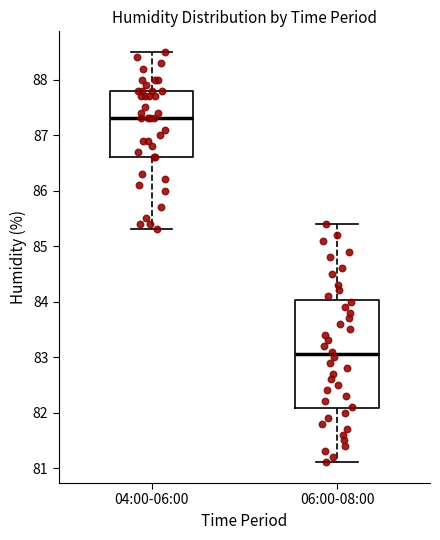

Reading left to right, transcribe this box plot: for each box, give where its median line is, the range the box spans, and where its two whiskers end, as read against the y-axis. The values are not printed on the chart, so give them approximately, as read against the axis.

04:00-06:00: median 87.3, box 86.6 to 87.8, whiskers 85.3 to 88.5
06:00-08:00: median 83.1, box 82.1 to 84.0, whiskers 81.1 to 85.4